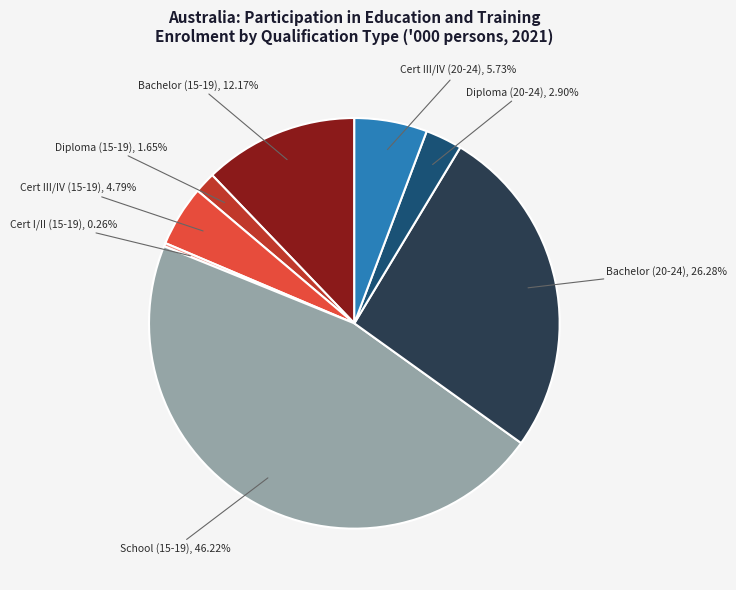

What is the largest slice in the pie chart?

School (15-19)